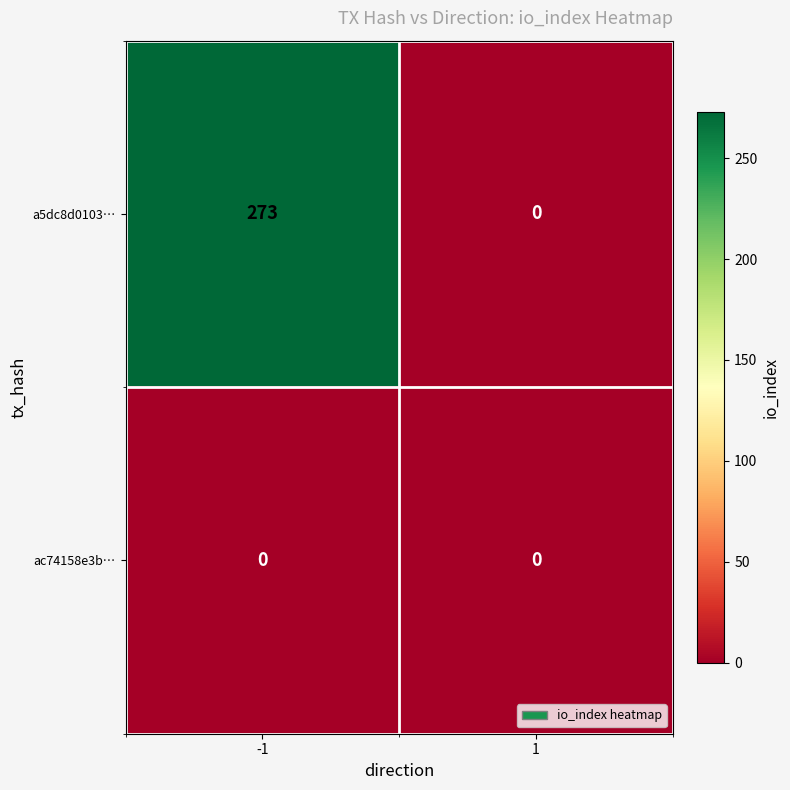

What is the maximum value shown in the chart?

273